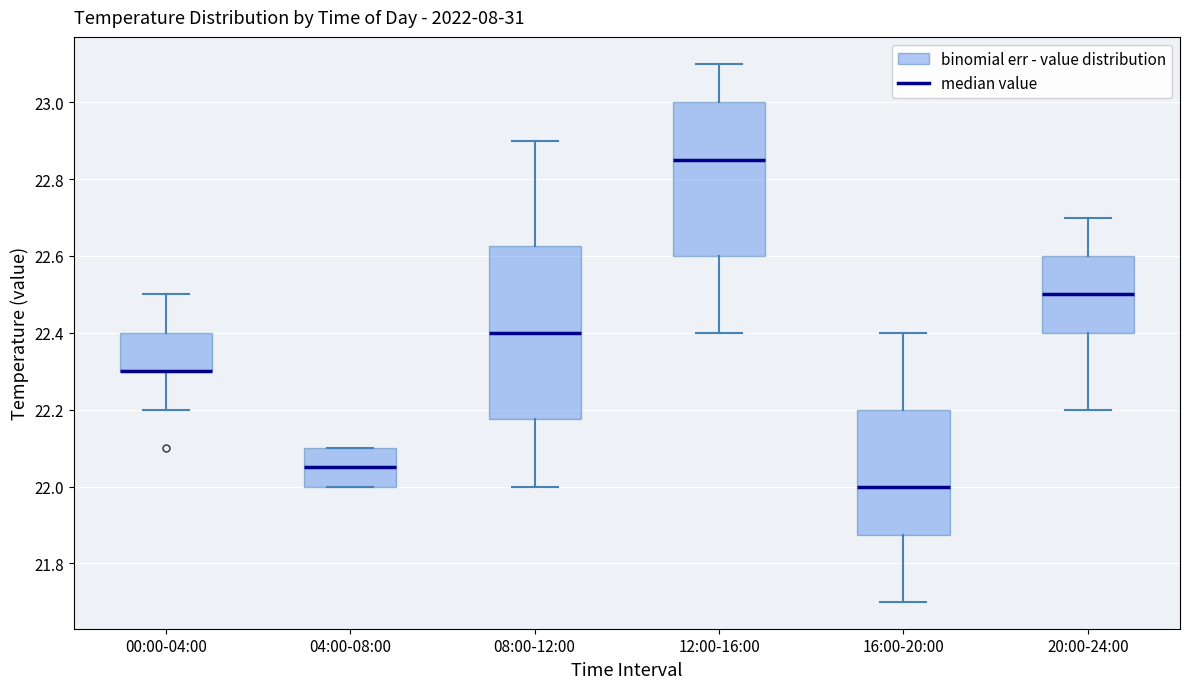

Reading left to right, read every box against the y-axis: the position of its median line, the range the box covers, and the ends of its whiskers. The values are not printed on the chart, so give them approximately, as read against the axis.

00:00-04:00: median 22.30 (drawn on the box's lower edge), box 22.30 to 22.40, whiskers 22.20 to 22.50
04:00-08:00: median 22.06, box 22.00 to 22.10, whiskers 22.00 to 22.10
08:00-12:00: median 22.40, box 22.18 to 22.62, whiskers 22.00 to 22.90
12:00-16:00: median 22.86, box 22.60 to 23.00, whiskers 22.40 to 23.10
16:00-20:00: median 22.00, box 21.88 to 22.20, whiskers 21.70 to 22.40
20:00-24:00: median 22.50, box 22.40 to 22.60, whiskers 22.20 to 22.70